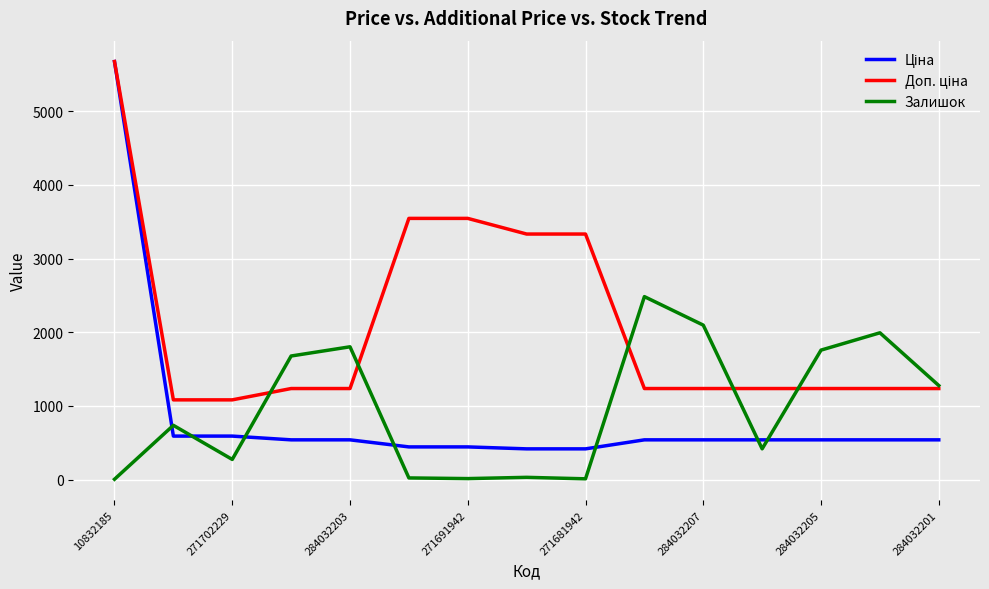

What is the greatest value displayed?

5673.8